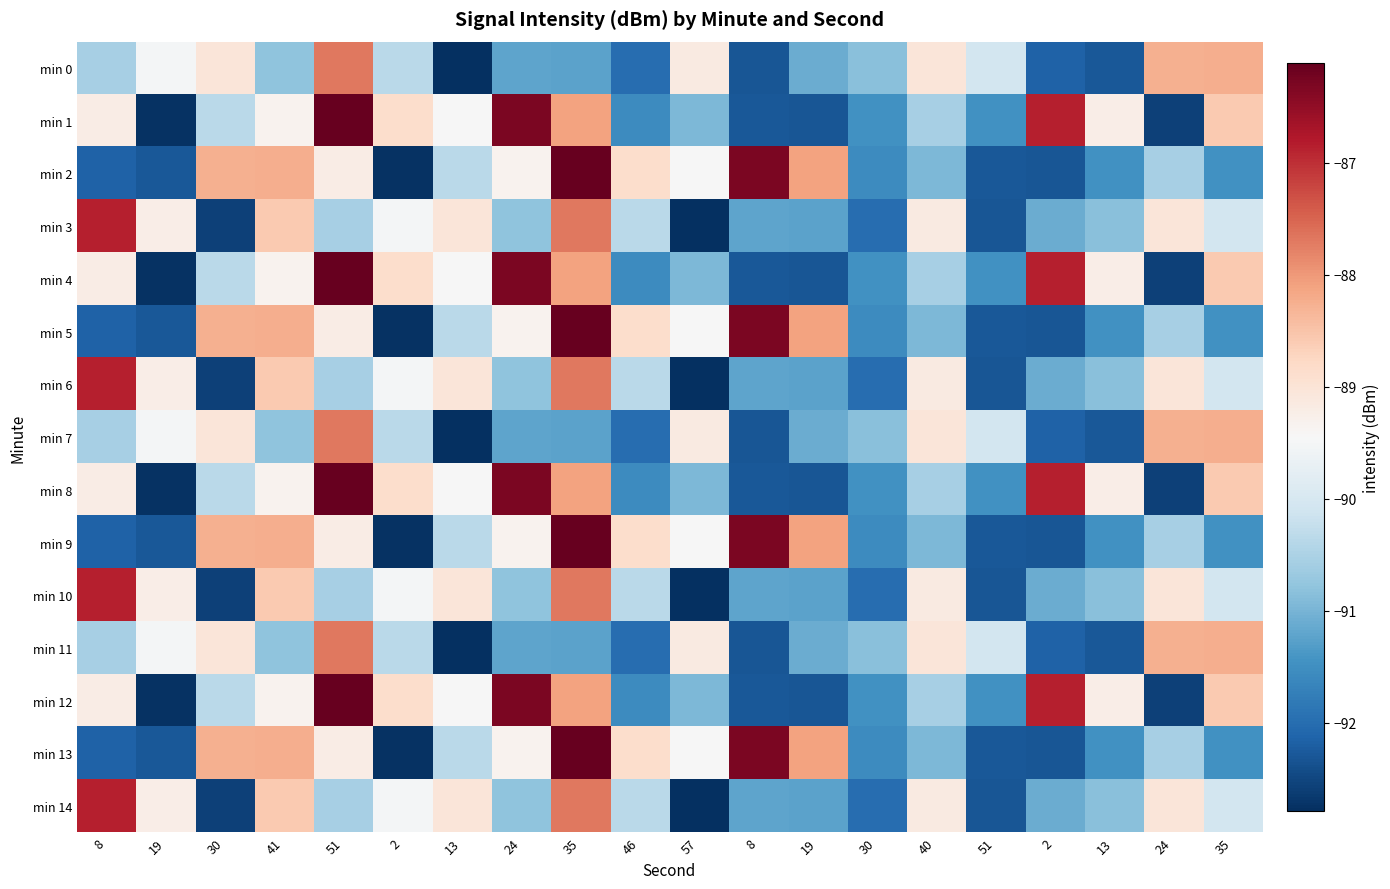

Reading left to right, what are all the values shown in this chart?

min 0: 8=-90.6	19=-89.5	30=-89.0	41=-90.8	51=-87.7	2=-90.4	13=-92.8	24=-91.2	35=-91.2	46=-92.0	57=-89.2	8=-92.3	19=-91.1	30=-90.8	40=-89.0	51=-90.1	2=-92.2	13=-92.3	24=-88.3	35=-88.2
min 1: 8=-89.2	19=-92.8	30=-90.3	41=-89.3	51=-86.1	2=-88.8	13=-89.5	24=-86.3	35=-88.1	46=-91.5	57=-91.0	8=-92.3	19=-92.3	30=-91.5	40=-90.6	51=-91.5	2=-86.9	13=-89.2	24=-92.6	35=-88.6
min 2: 8=-92.2	19=-92.3	30=-88.3	41=-88.2	51=-89.2	2=-92.8	13=-90.3	24=-89.3	35=-86.1	46=-88.8	57=-89.5	8=-86.3	19=-88.1	30=-91.5	40=-91.0	51=-92.3	2=-92.3	13=-91.5	24=-90.6	35=-91.5
min 3: 8=-86.9	19=-89.2	30=-92.6	41=-88.6	51=-90.6	2=-89.5	13=-89.0	24=-90.8	35=-87.7	46=-90.4	57=-92.8	8=-91.2	19=-91.2	30=-92.0	40=-89.2	51=-92.3	2=-91.1	13=-90.8	24=-89.0	35=-90.1
min 4: 8=-89.2	19=-92.8	30=-90.3	41=-89.3	51=-86.1	2=-88.8	13=-89.5	24=-86.3	35=-88.1	46=-91.5	57=-91.0	8=-92.3	19=-92.3	30=-91.5	40=-90.6	51=-91.5	2=-86.9	13=-89.2	24=-92.6	35=-88.6
min 5: 8=-92.2	19=-92.3	30=-88.3	41=-88.2	51=-89.2	2=-92.8	13=-90.3	24=-89.3	35=-86.1	46=-88.8	57=-89.5	8=-86.3	19=-88.1	30=-91.5	40=-91.0	51=-92.3	2=-92.3	13=-91.5	24=-90.6	35=-91.5
min 6: 8=-86.9	19=-89.2	30=-92.6	41=-88.6	51=-90.6	2=-89.5	13=-89.0	24=-90.8	35=-87.7	46=-90.4	57=-92.8	8=-91.2	19=-91.2	30=-92.0	40=-89.2	51=-92.3	2=-91.1	13=-90.8	24=-89.0	35=-90.1
min 7: 8=-90.6	19=-89.5	30=-89.0	41=-90.8	51=-87.7	2=-90.4	13=-92.8	24=-91.2	35=-91.2	46=-92.0	57=-89.2	8=-92.3	19=-91.1	30=-90.8	40=-89.0	51=-90.1	2=-92.2	13=-92.3	24=-88.3	35=-88.2
min 8: 8=-89.2	19=-92.8	30=-90.3	41=-89.3	51=-86.1	2=-88.8	13=-89.5	24=-86.3	35=-88.1	46=-91.5	57=-91.0	8=-92.3	19=-92.3	30=-91.5	40=-90.6	51=-91.5	2=-86.9	13=-89.2	24=-92.6	35=-88.6
min 9: 8=-92.2	19=-92.3	30=-88.3	41=-88.2	51=-89.2	2=-92.8	13=-90.3	24=-89.3	35=-86.1	46=-88.8	57=-89.5	8=-86.3	19=-88.1	30=-91.5	40=-91.0	51=-92.3	2=-92.3	13=-91.5	24=-90.6	35=-91.5
min 10: 8=-86.9	19=-89.2	30=-92.6	41=-88.6	51=-90.6	2=-89.5	13=-89.0	24=-90.8	35=-87.7	46=-90.4	57=-92.8	8=-91.2	19=-91.2	30=-92.0	40=-89.2	51=-92.3	2=-91.1	13=-90.8	24=-89.0	35=-90.1
min 11: 8=-90.6	19=-89.5	30=-89.0	41=-90.8	51=-87.7	2=-90.4	13=-92.8	24=-91.2	35=-91.2	46=-92.0	57=-89.2	8=-92.3	19=-91.1	30=-90.8	40=-89.0	51=-90.1	2=-92.2	13=-92.3	24=-88.3	35=-88.2
min 12: 8=-89.2	19=-92.8	30=-90.3	41=-89.3	51=-86.1	2=-88.8	13=-89.5	24=-86.3	35=-88.1	46=-91.5	57=-91.0	8=-92.3	19=-92.3	30=-91.5	40=-90.6	51=-91.5	2=-86.9	13=-89.2	24=-92.6	35=-88.6
min 13: 8=-92.2	19=-92.3	30=-88.3	41=-88.2	51=-89.2	2=-92.8	13=-90.3	24=-89.3	35=-86.1	46=-88.8	57=-89.5	8=-86.3	19=-88.1	30=-91.5	40=-91.0	51=-92.3	2=-92.3	13=-91.5	24=-90.6	35=-91.5
min 14: 8=-86.9	19=-89.2	30=-92.6	41=-88.6	51=-90.6	2=-89.5	13=-89.0	24=-90.8	35=-87.7	46=-90.4	57=-92.8	8=-91.2	19=-91.2	30=-92.0	40=-89.2	51=-92.3	2=-91.1	13=-90.8	24=-89.0	35=-90.1